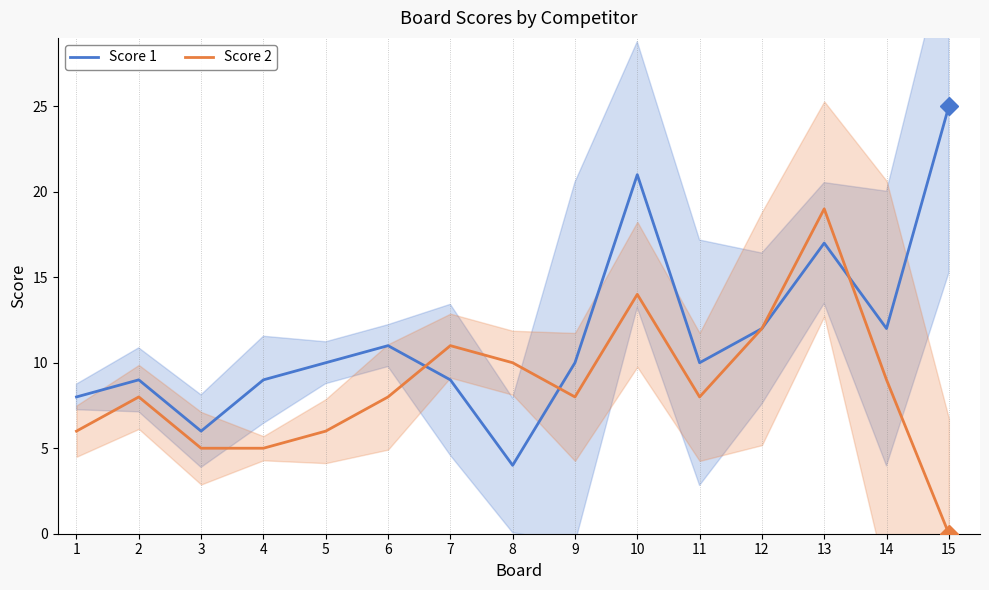

Which series ends up on top after the final intersection of Score 2 and Score 1?

Score 1